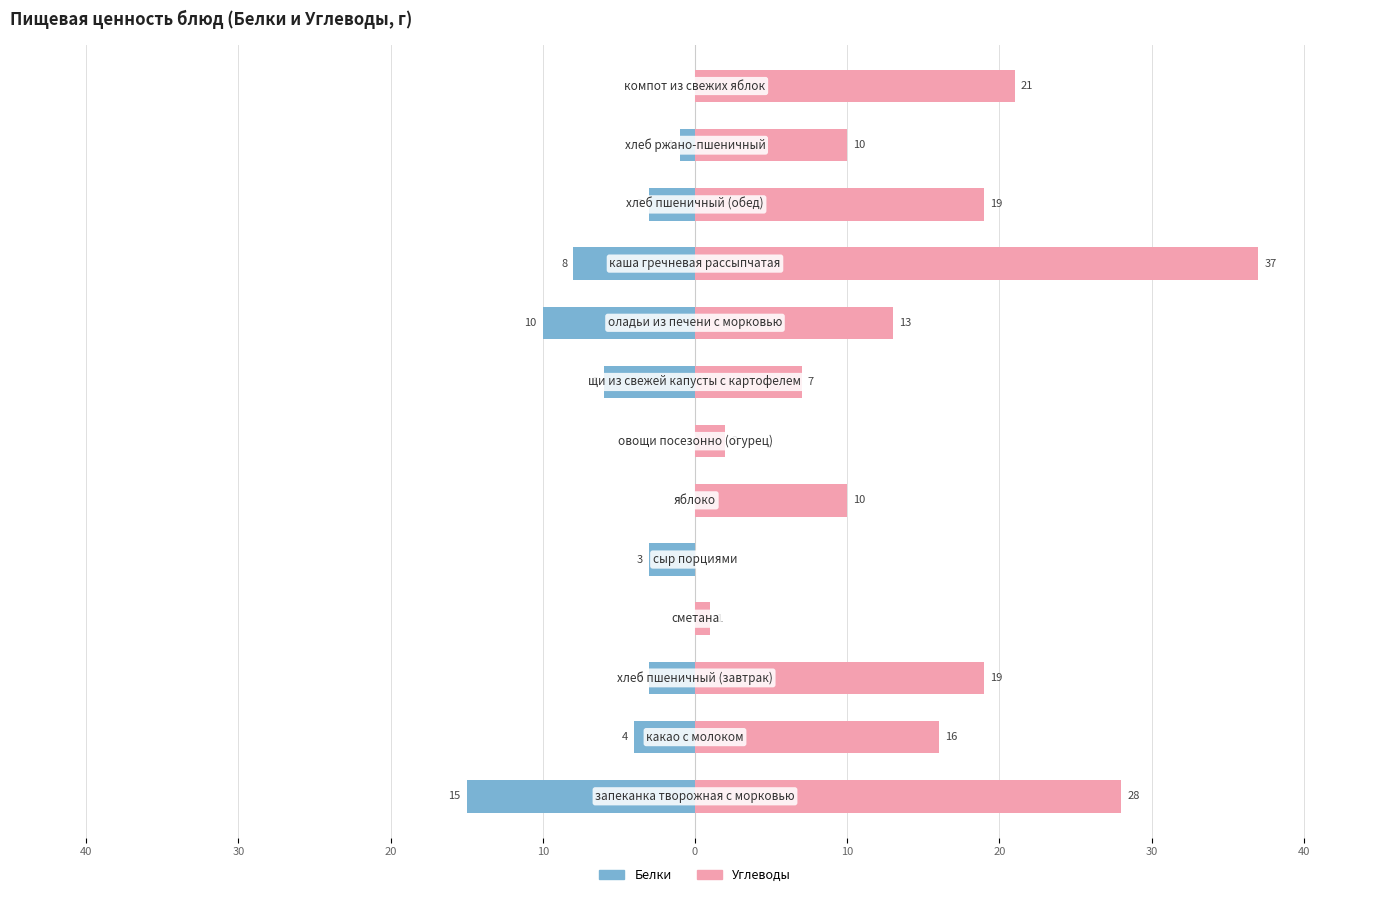

At how many categories does at least one series exceed 7?

9